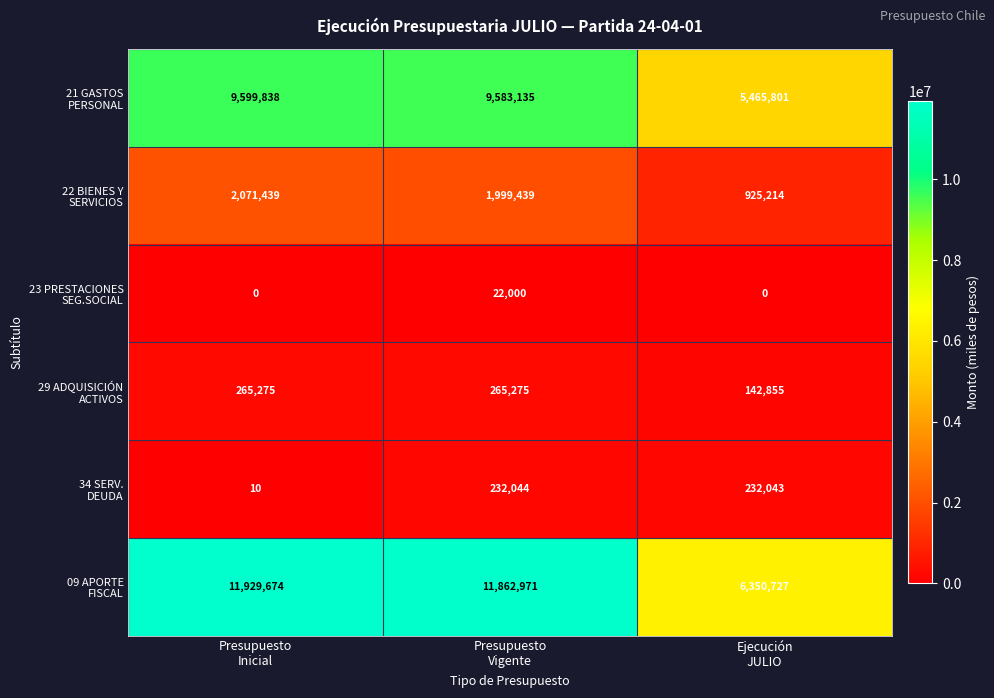

At how many categories does at least one series exceed 5443883?

3